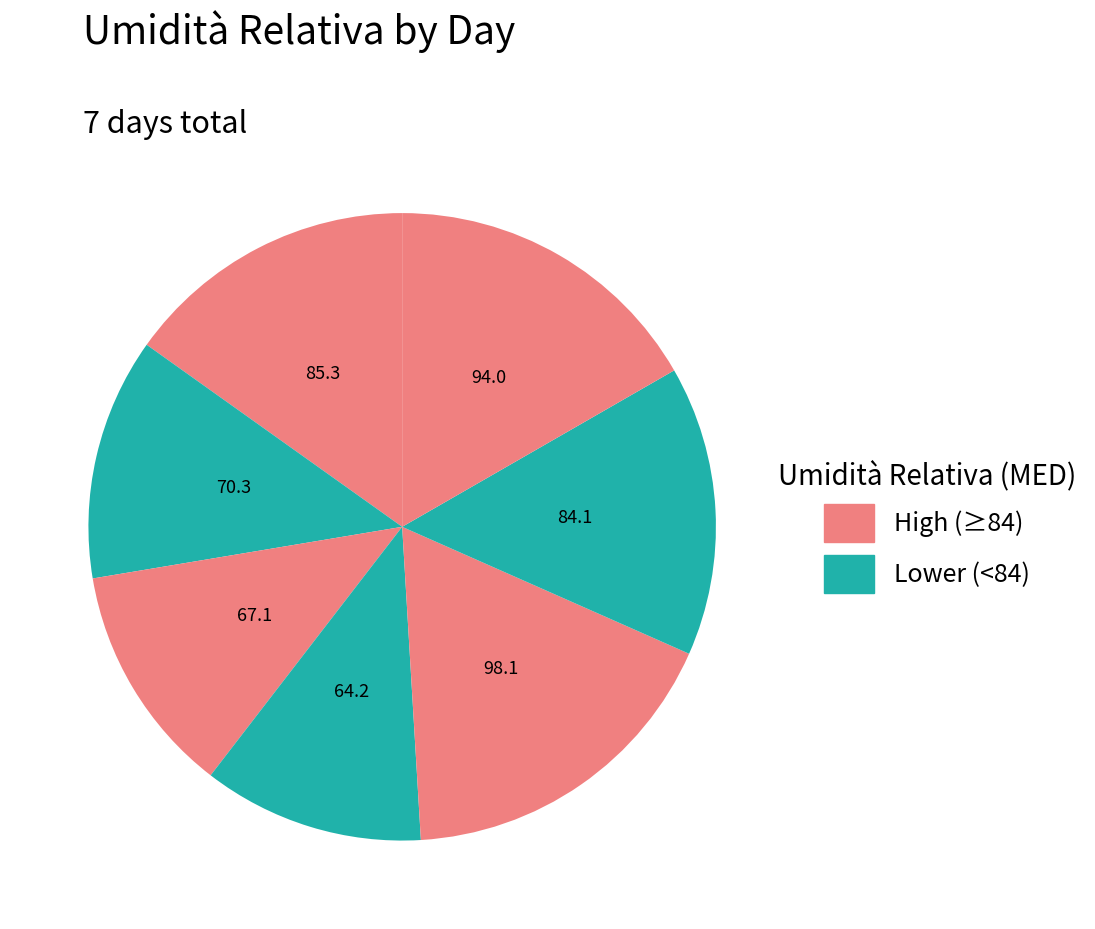

How many slices are in this pie chart?

7